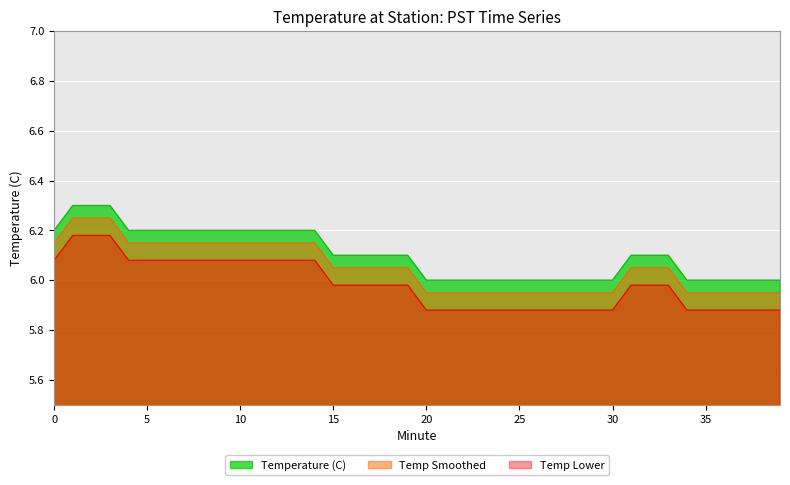

The value at 10 is 9.3. True or false?

False